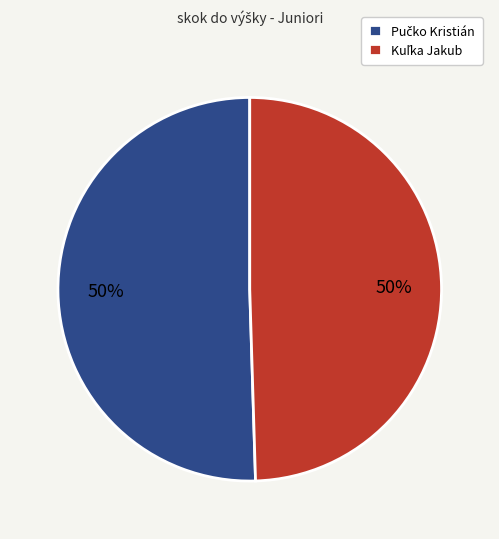

To the nearest percent, what is the average slice percentage?

50%